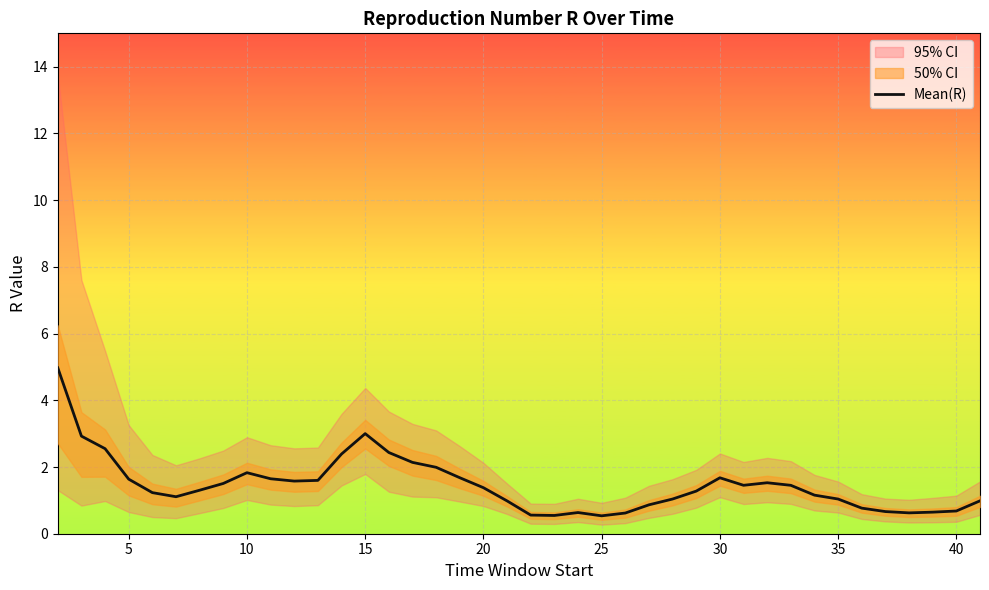

Is this an area chart (filled region under the line)?

No